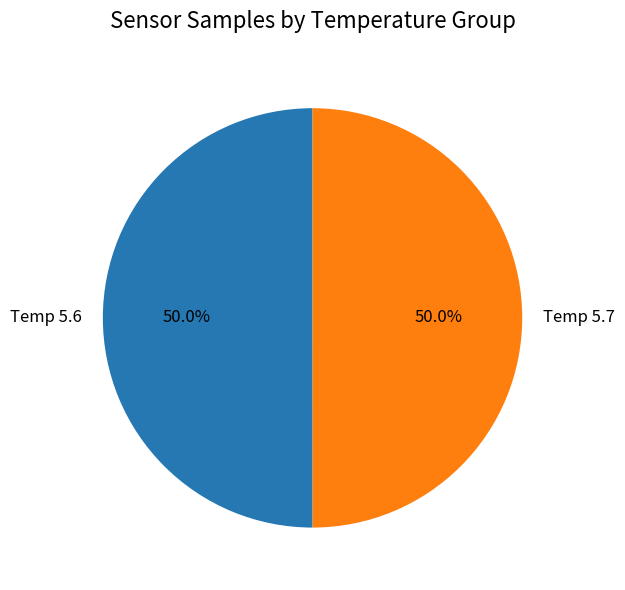

How much of the chart is everything except Temp 5.6?

50.0%